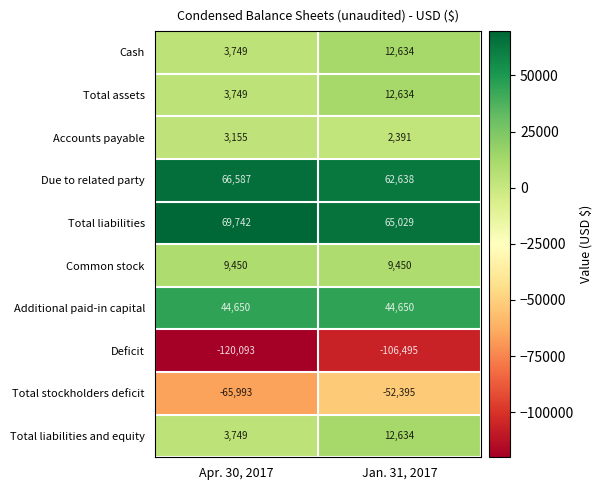

How many distinct data groups are displayed?

10